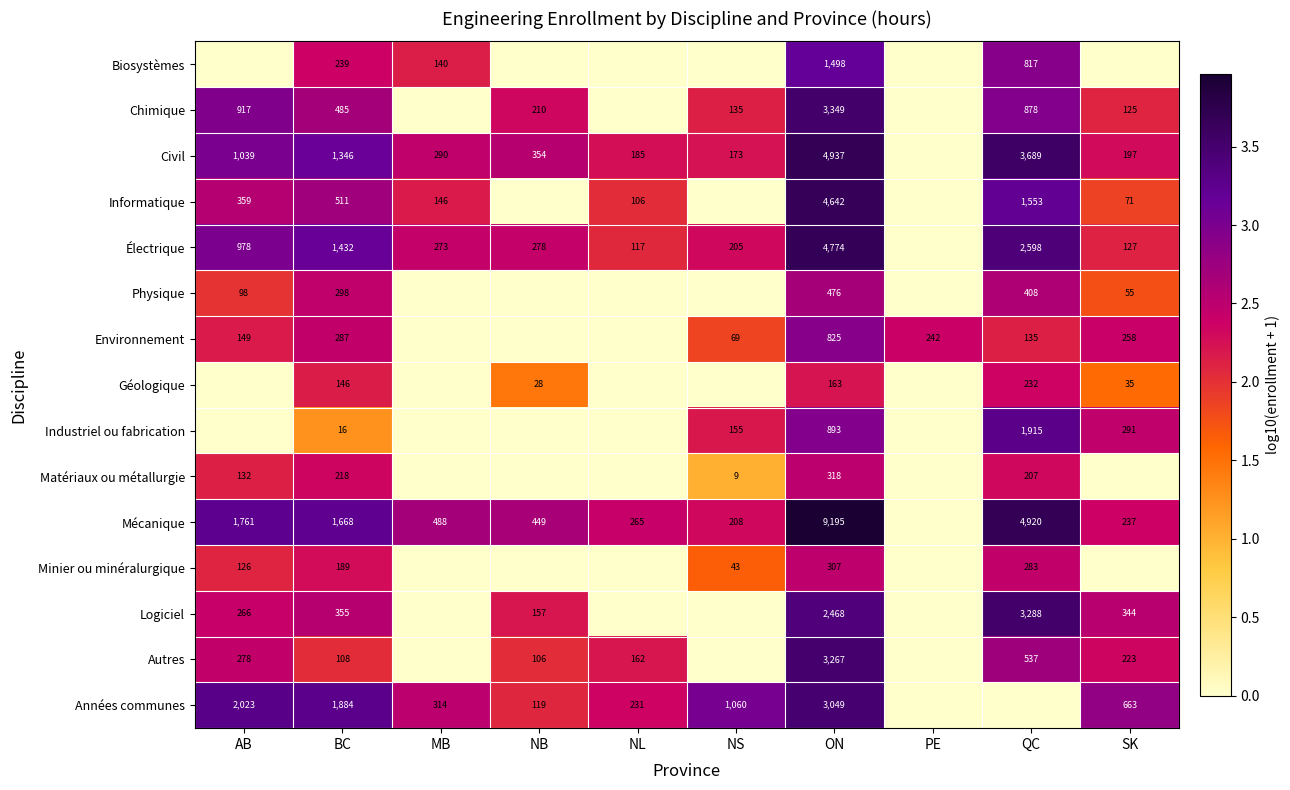

True or false: Mécanique has a value of 265 at NL.

True